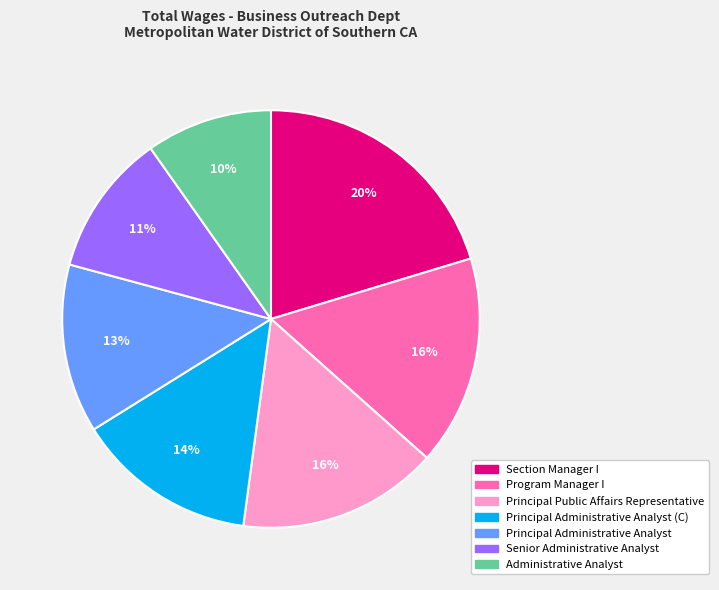

To the nearest percent, what is the average slice percentage?

14%